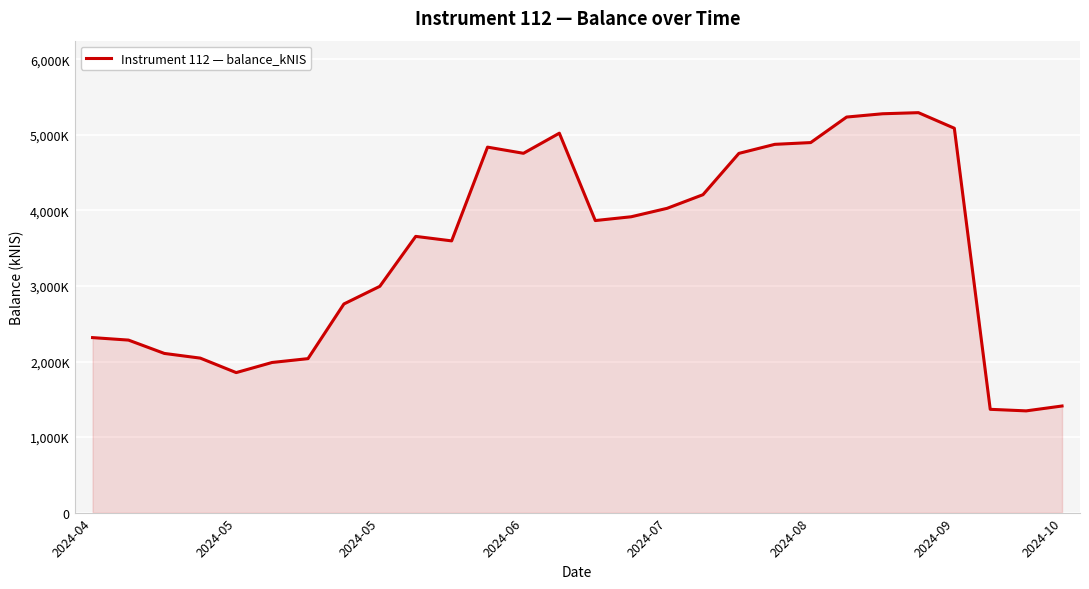

Which category has the highest value across all series?

23